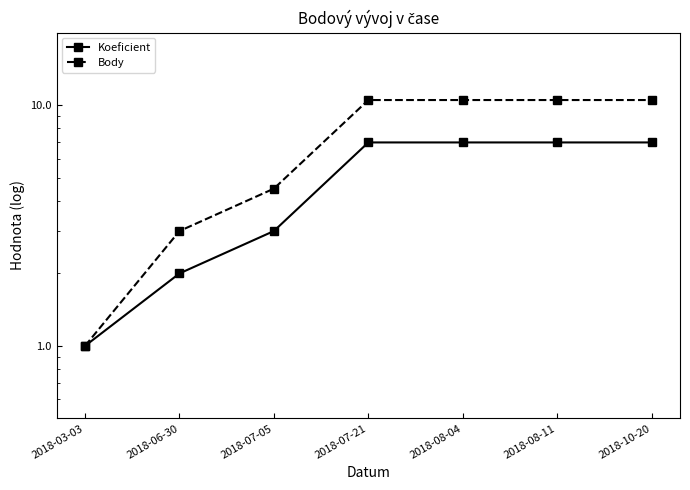

Between 2018-03-03 and 2018-06-30, which is larger?

2018-06-30